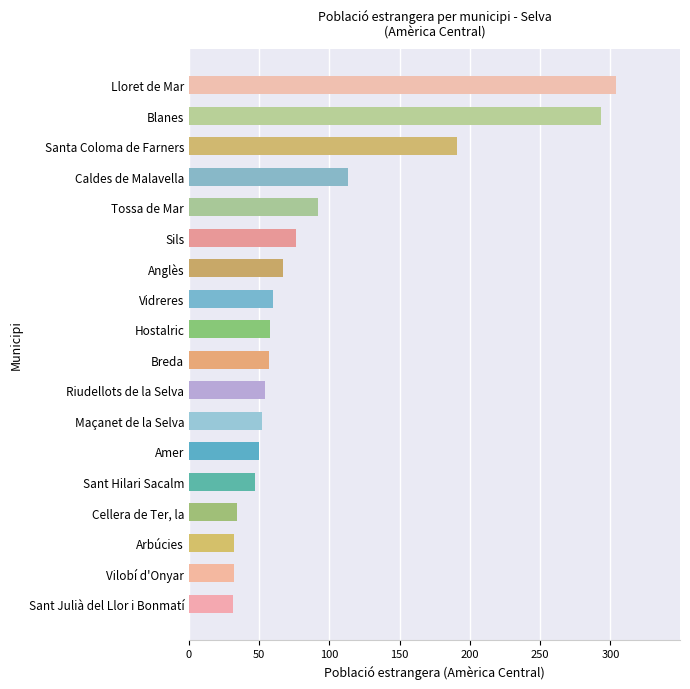

What is the difference between the maximum and minimum values?

273